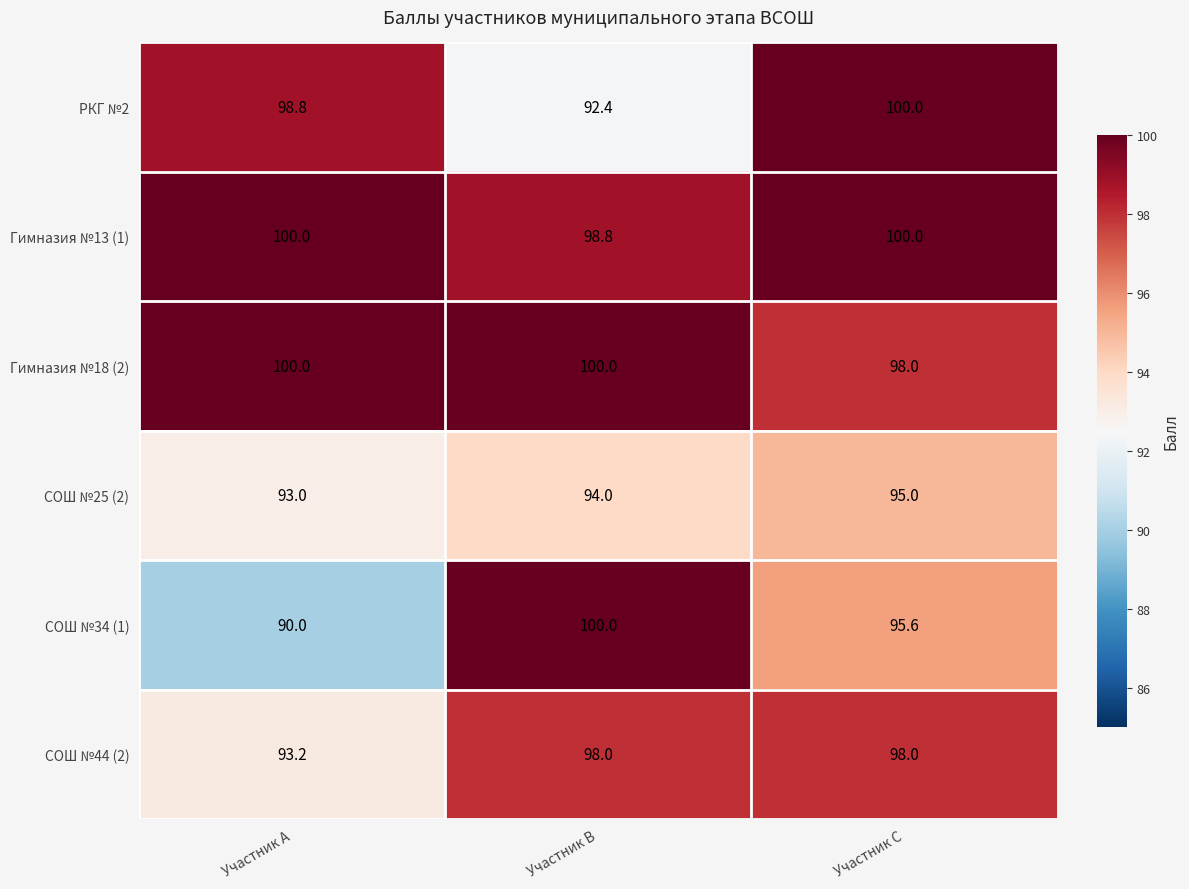

What is the minimum value for СОШ №25 (2)?

93.0